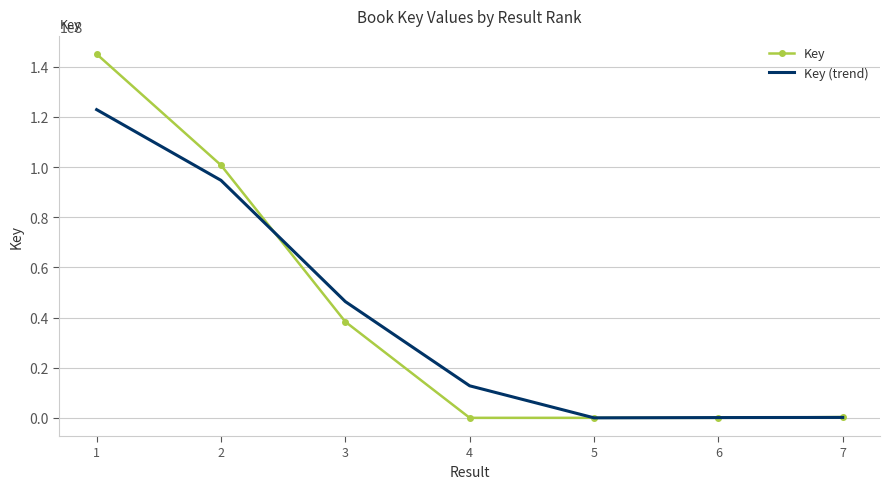

Rank the series by their maximum value, from lowest to highest.

Key (trend), Key